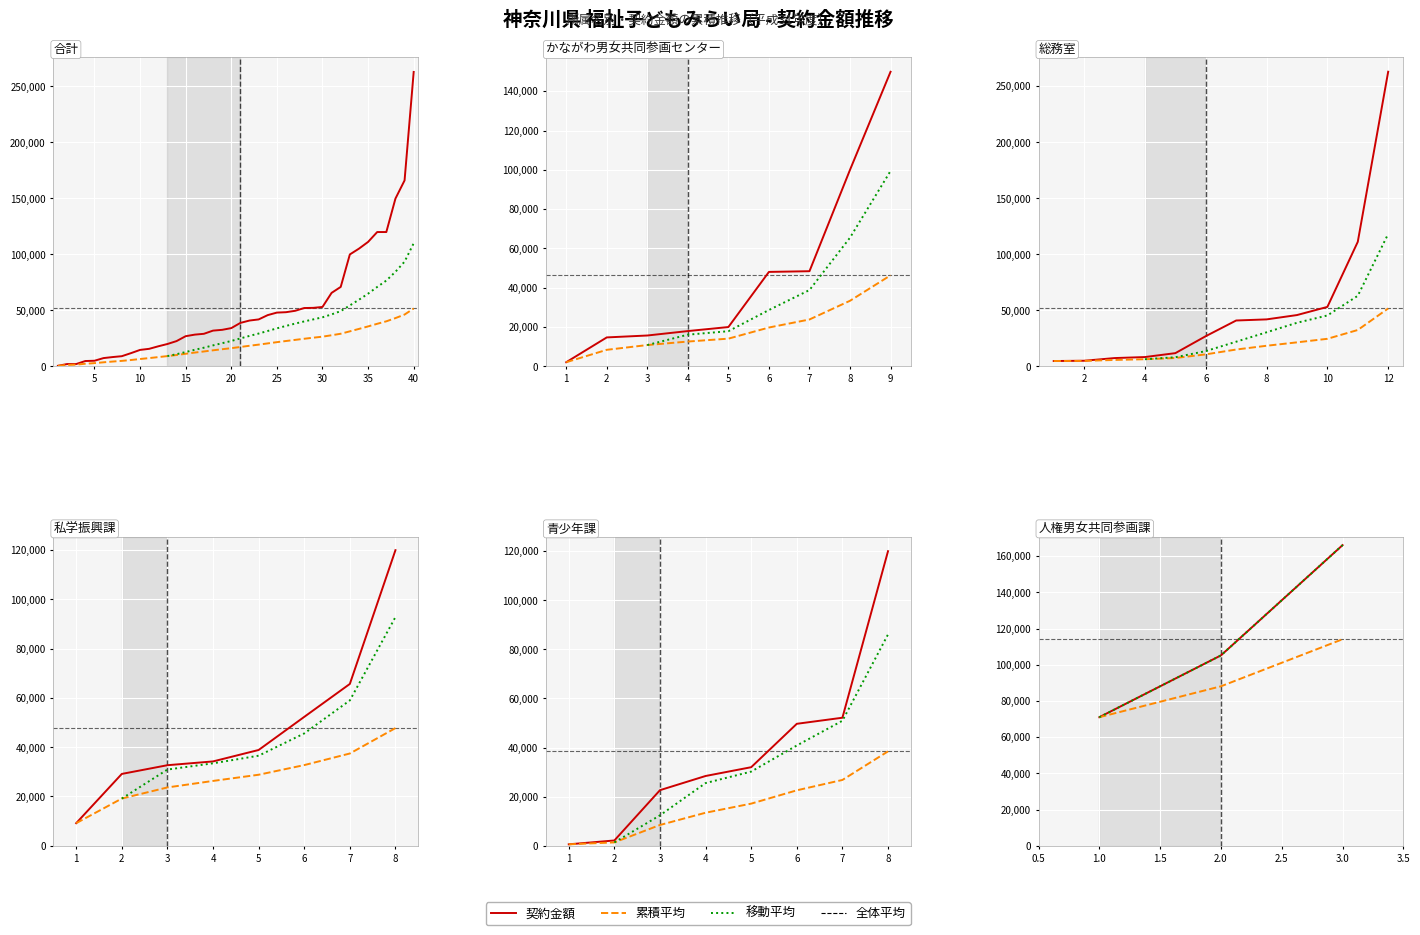

What is the difference between the 移動平均 values at 1.0 and 2.0?

34146